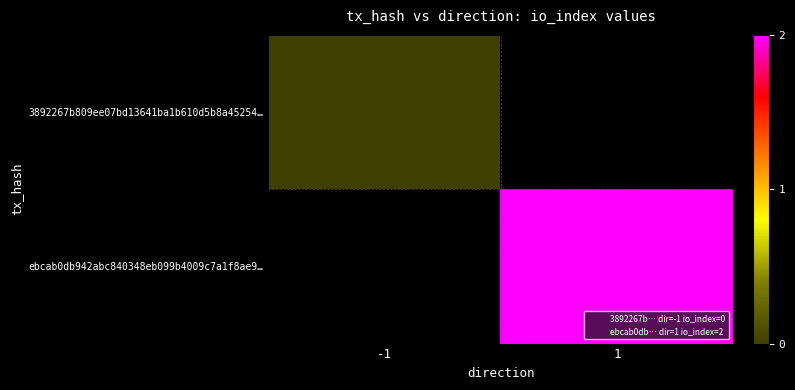

Which category has the highest value in the 3892267b809ee07bd13641ba1b610d5b8a45254… series?

-1